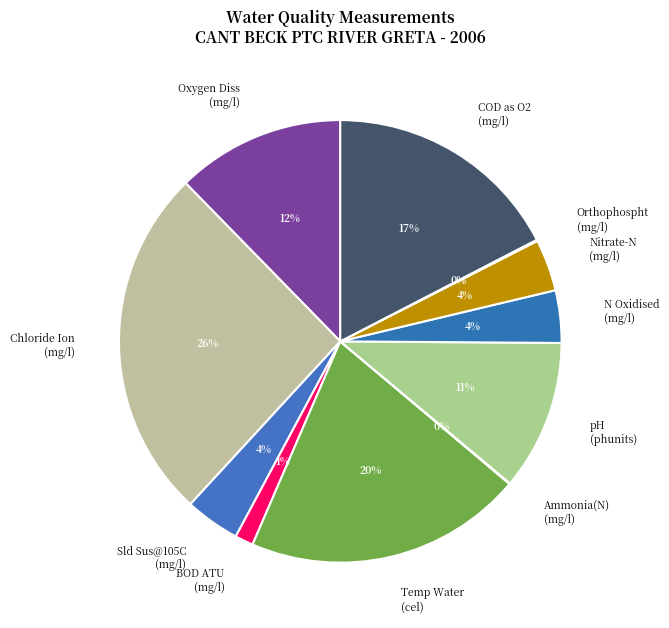

True or false: Oxygen Diss (mg/l) accounts for 12% of the total.

True